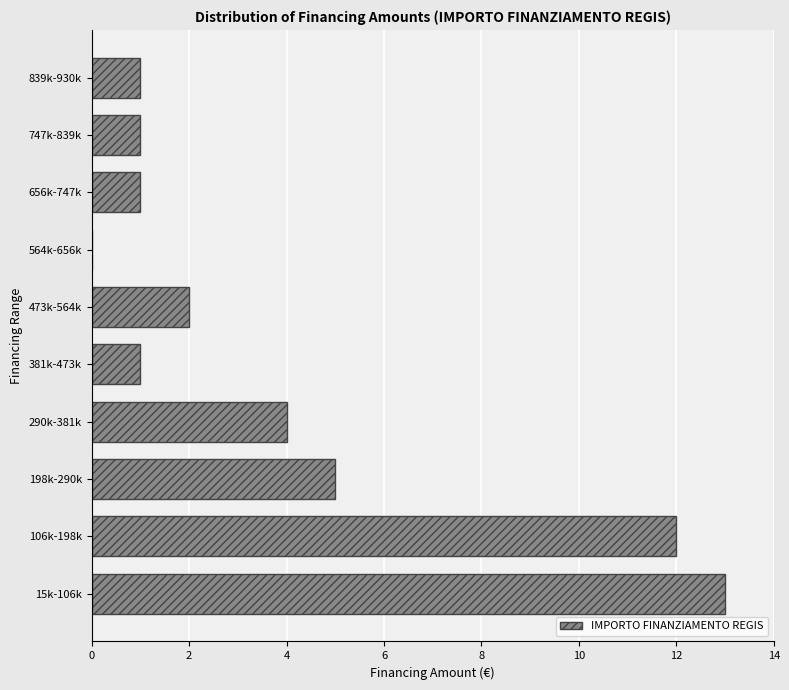

Reading bottom to top, list all the values displayed in this chart.

15k-106k=13	106k-198k=12	198k-290k=5	290k-381k=4	381k-473k=1	473k-564k=2	564k-656k=0	656k-747k=1	747k-839k=1	839k-930k=1